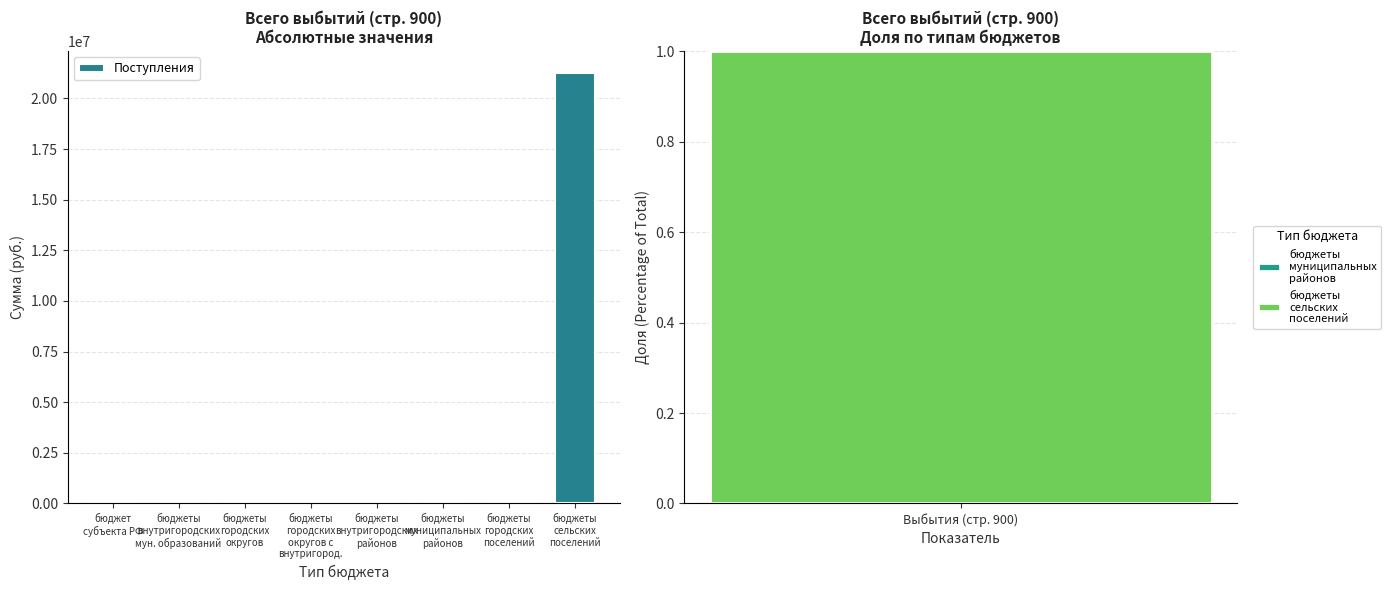

Which category has the lowest value across all series?

бюджет
субъекта РФ